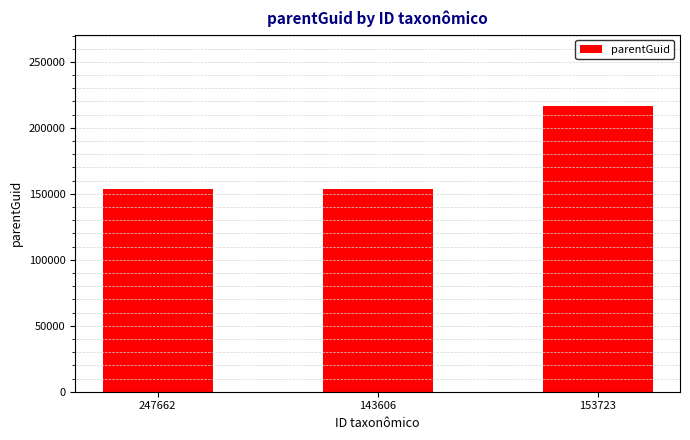

How many bars are there in total?

3